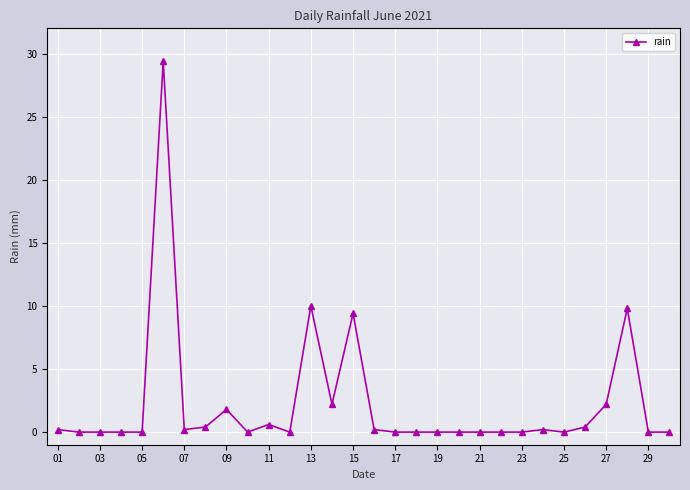

What is the sum of all values?

67.0